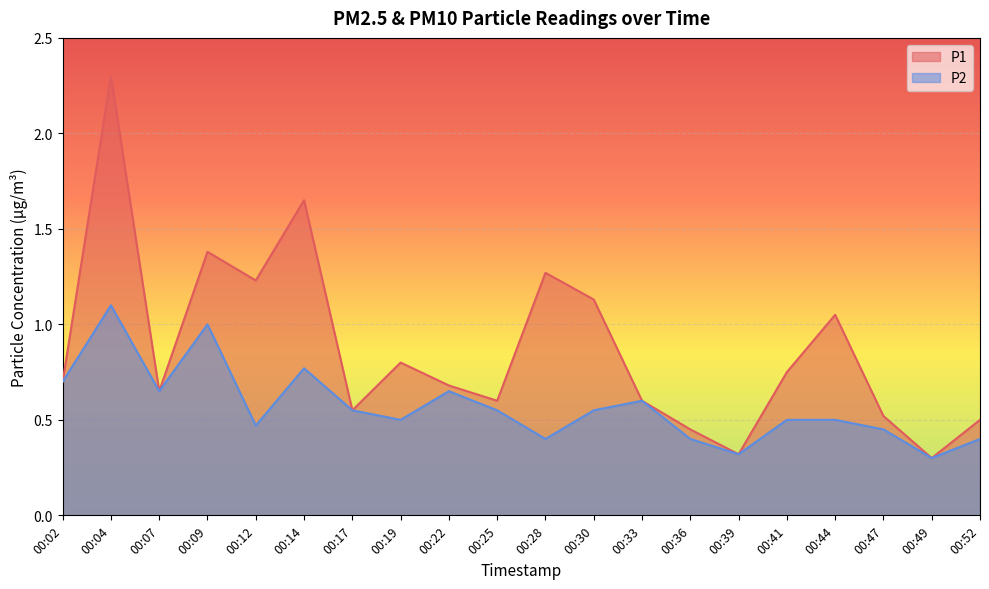

True or false: P1 and P2 intersect in this chart.

False